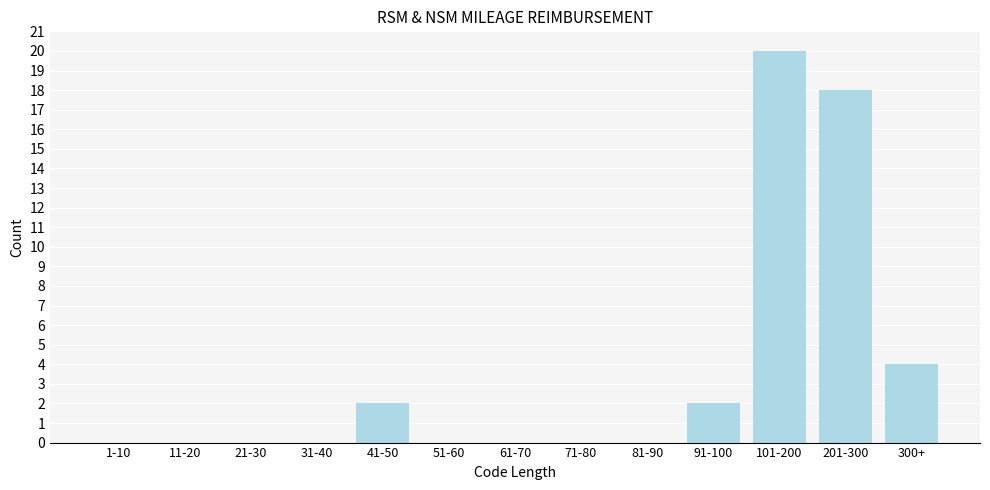

Reading left to right, transcribe all the data shown in this chart.

1-10=0	11-20=0	21-30=0	31-40=0	41-50=2	51-60=0	61-70=0	71-80=0	81-90=0	91-100=2	101-200=20	201-300=18	300+=4